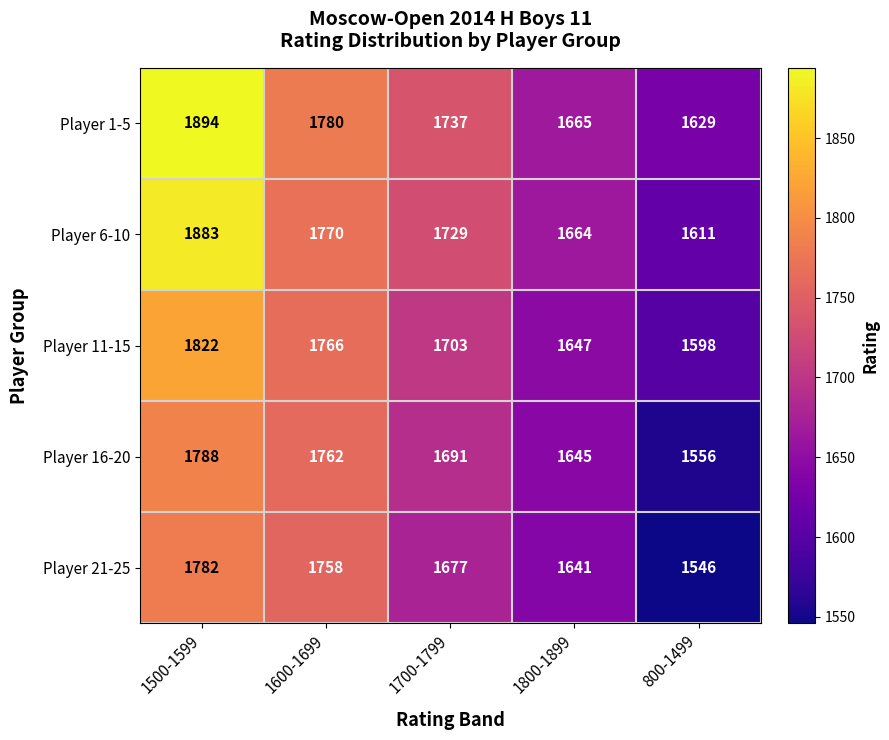

What is the maximum value for Player 1-5?

1894